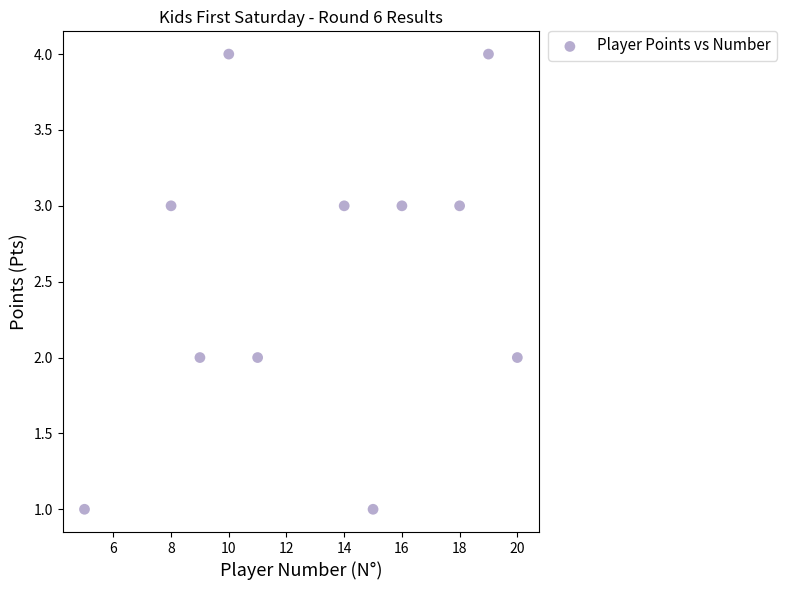

What is the average Y value?

3